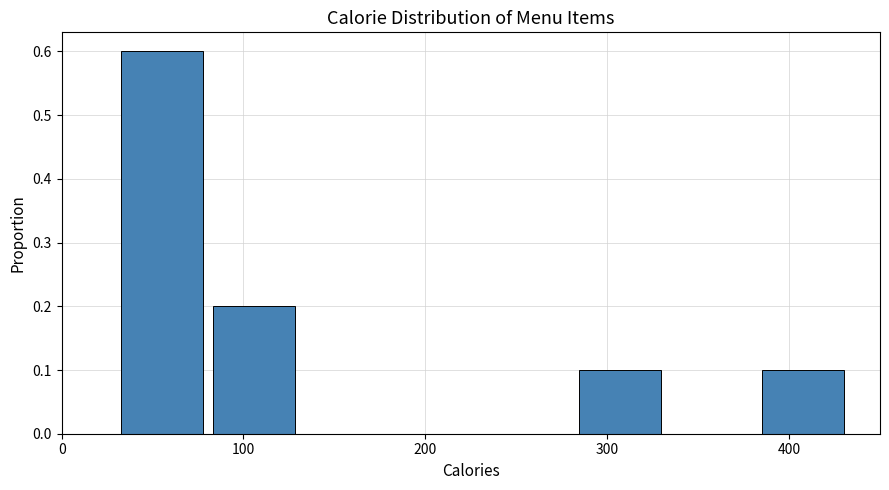

What is the height of the bar covering 30 to 80 on the x-axis? Neither the bar edges nor the heights are printed on the chart, so give them approximately, as read against the axes.

0.6